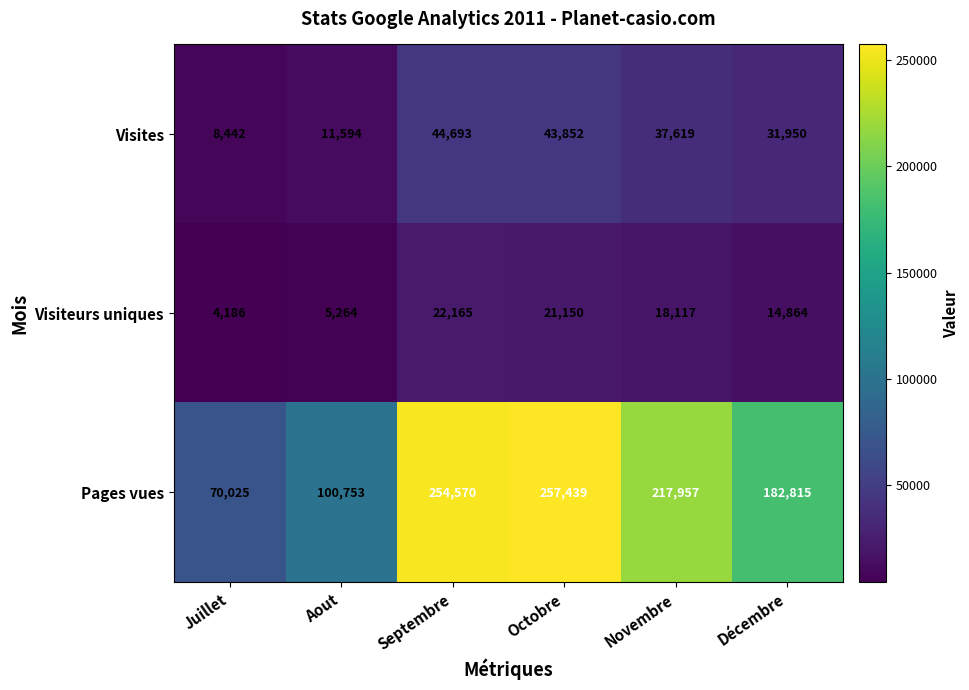

What is the smallest value displayed?

4186